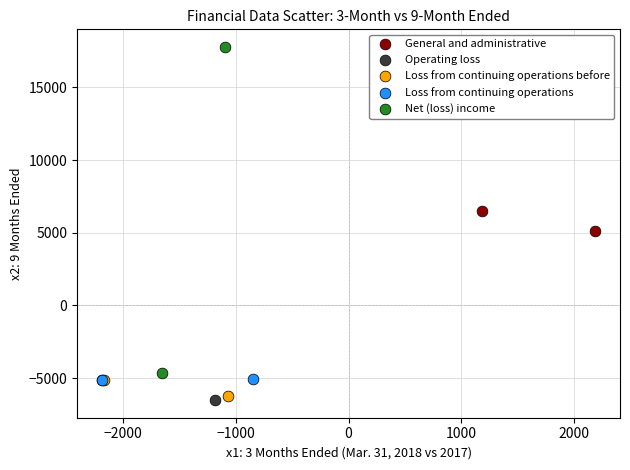

Which series contains the highest Y value?

Net (loss) income